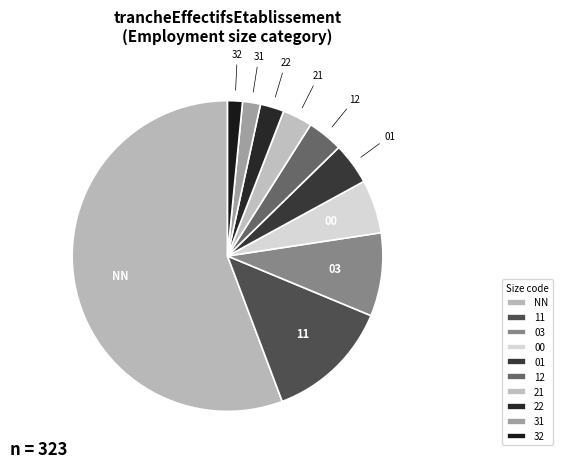

To the nearest percent, what percentage of the pie is 01?

4%